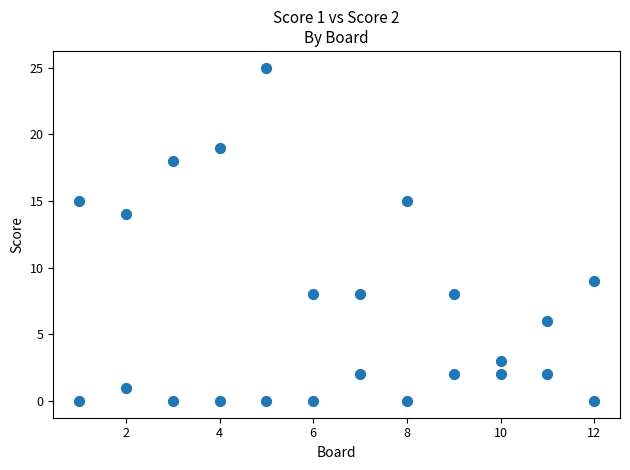

How many data points are displayed?

24